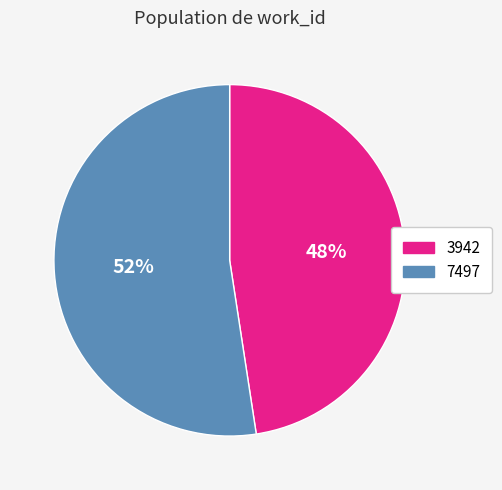

What is the largest slice in the pie chart?

7497